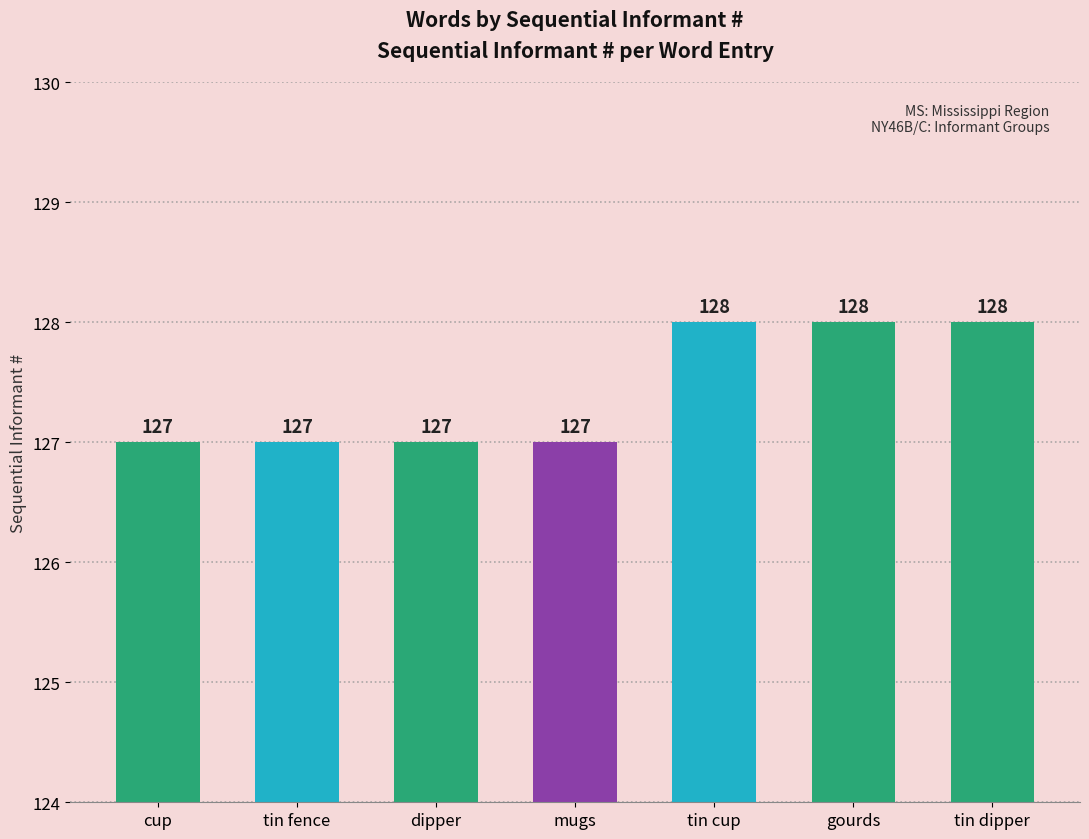

Reading left to right, list all the values displayed in this chart.

127	127	127	127	128	128	128